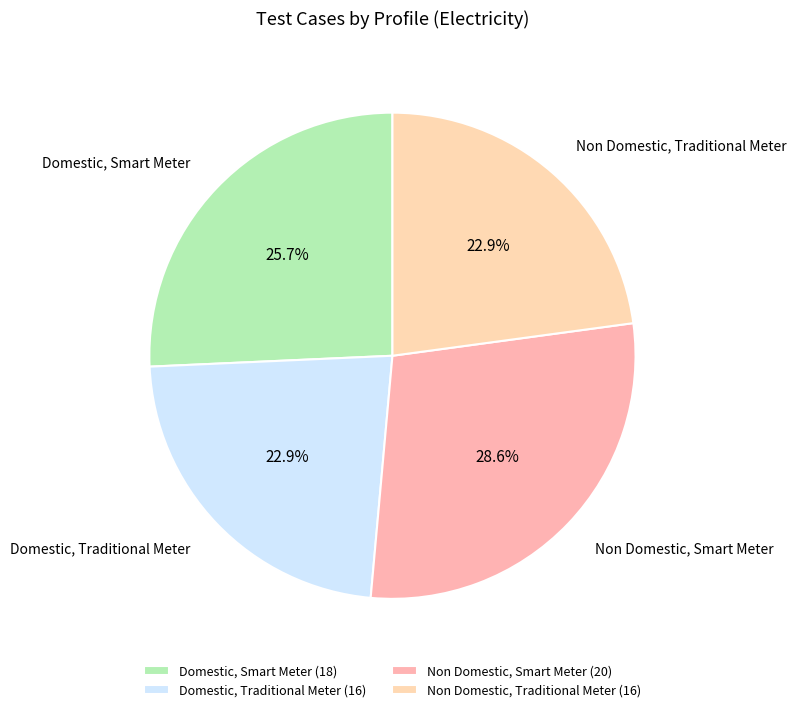

To the nearest percent, what is the difference between the largest and smallest slice percentages?

6%